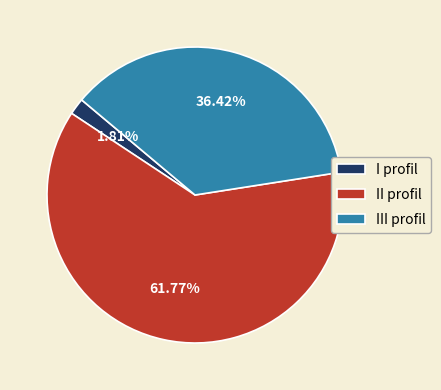

Does III profil account for over 50% of the chart?

No